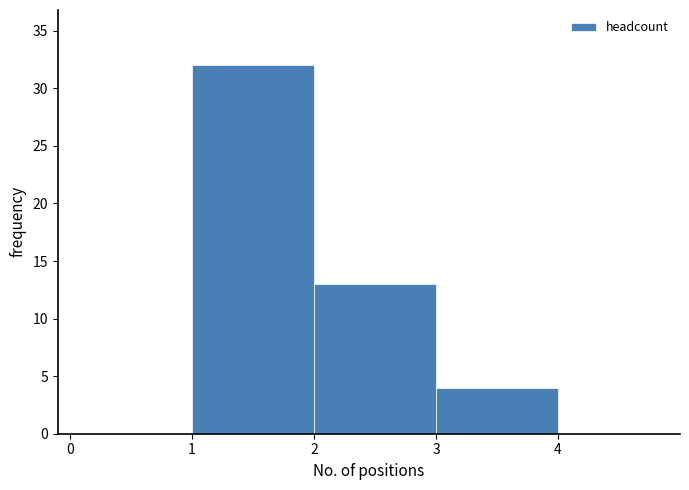

Which range on the x-axis has the tallest bar?

1 to 2